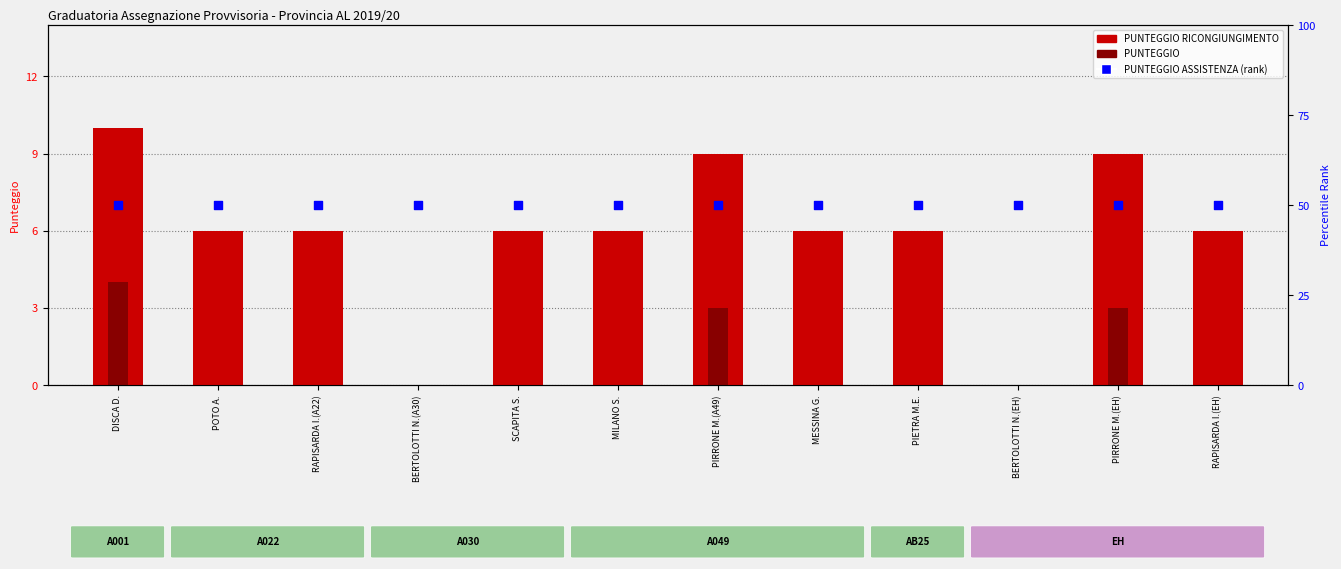

At which category is the sum across all series the highest?

DISCA D.